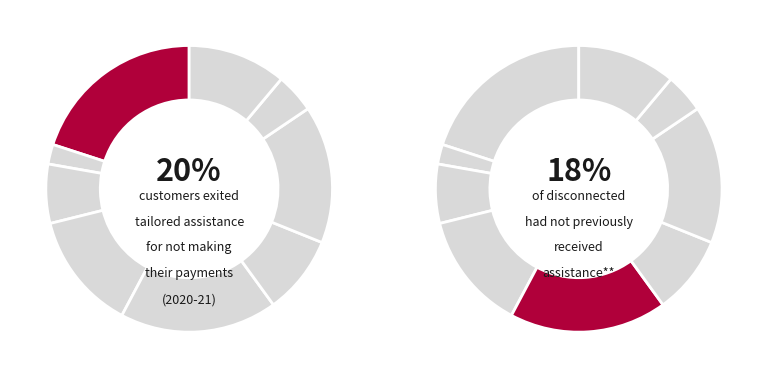

How many slices are in this pie chart?

9